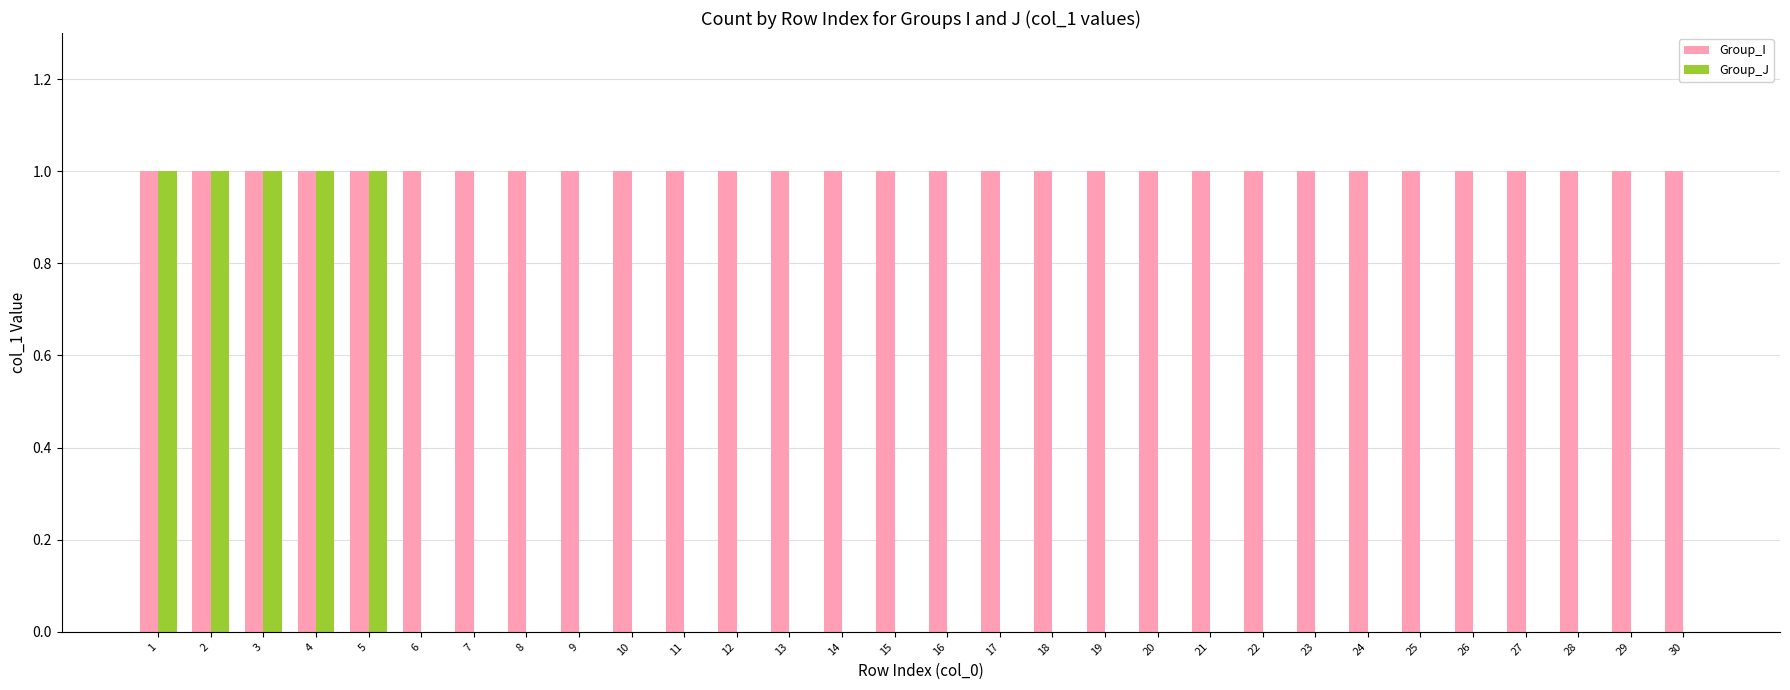

Does the chart contain stacked bars?

No